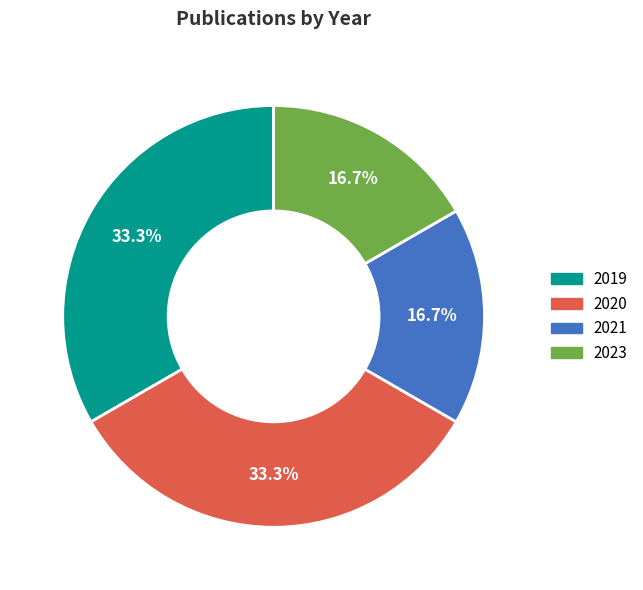

How many segments does this pie chart have?

4